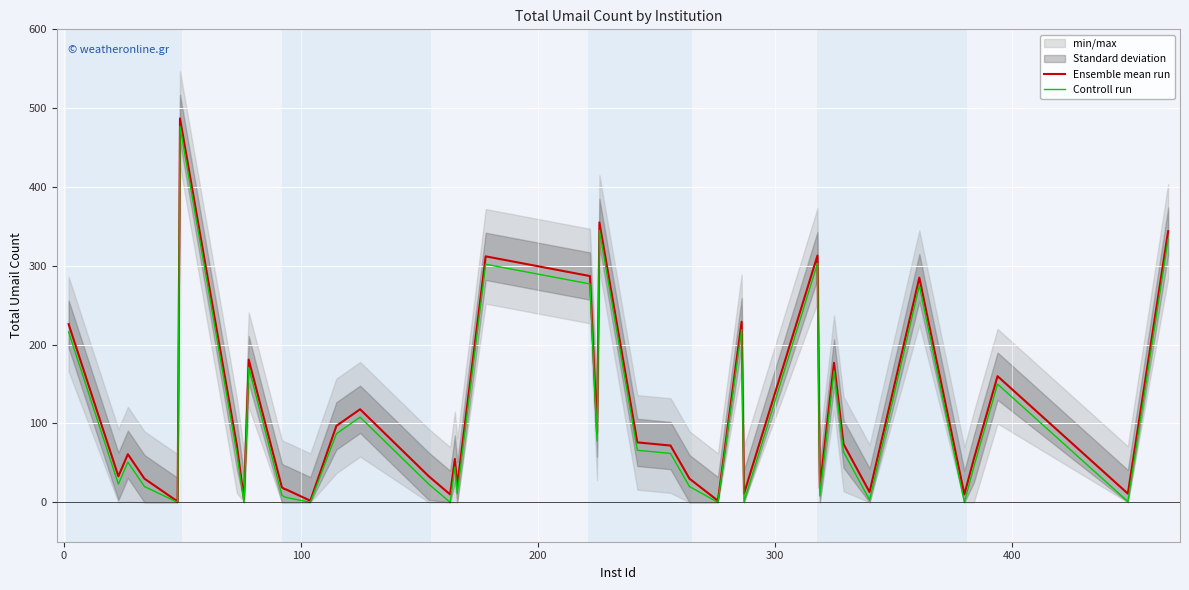

Does the chart display data point markers on the line(s)?

No